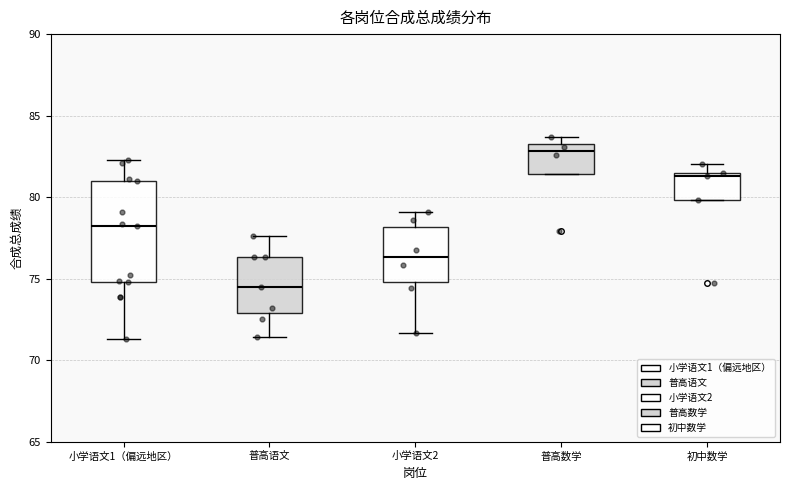

Reading left to right, read every box against the y-axis: the position of its median line, the range the box covers, and the ends of its whiskers. The values are not printed on the chart, so give them approximately, as read against the axis.

小学语文1（偏远地区）: median 78.5, box 75.0 to 81.0, whiskers 71.5 to 82.5
普高语文: median 74.5, box 73.0 to 76.5, whiskers 71.5 to 77.5
小学语文2: median 76.5, box 75.0 to 78.0, whiskers 71.5 to 79.0
普高数学: median 83.0, box 81.5 to 83.5, whiskers 81.5 to 83.5 (just above the box's upper edge)
初中数学: median 81.5 (just below the box's upper edge), box 80.0 to 81.5, whiskers 80.0 to 82.0